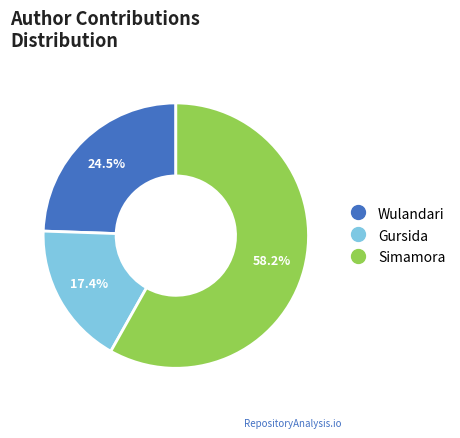

Which slice represents more than half of the pie?

Simamora